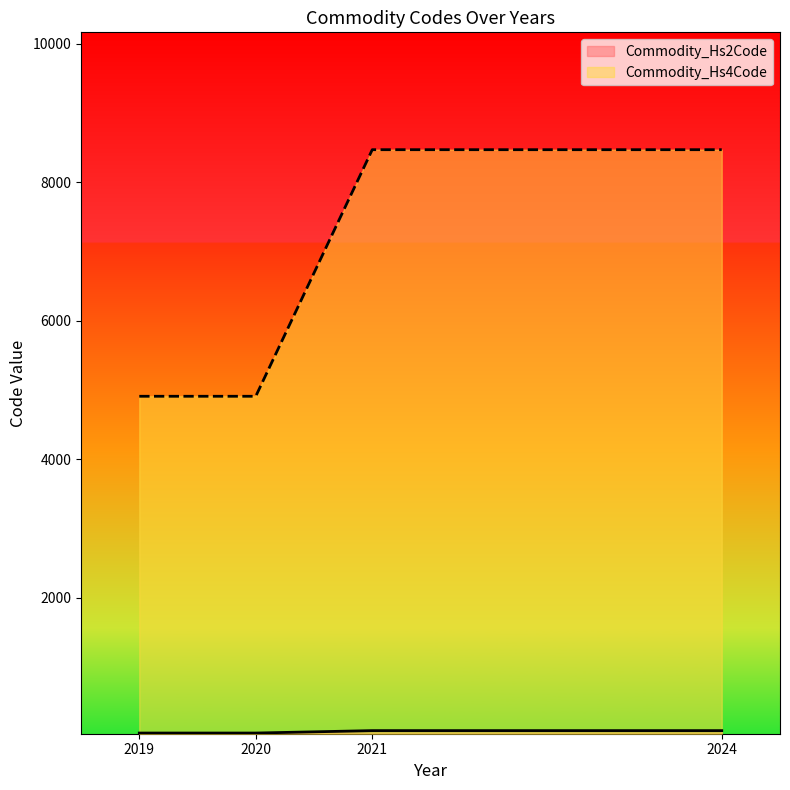

Which series changed the most between 2020 and 2021?

Commodity_Hs4Code